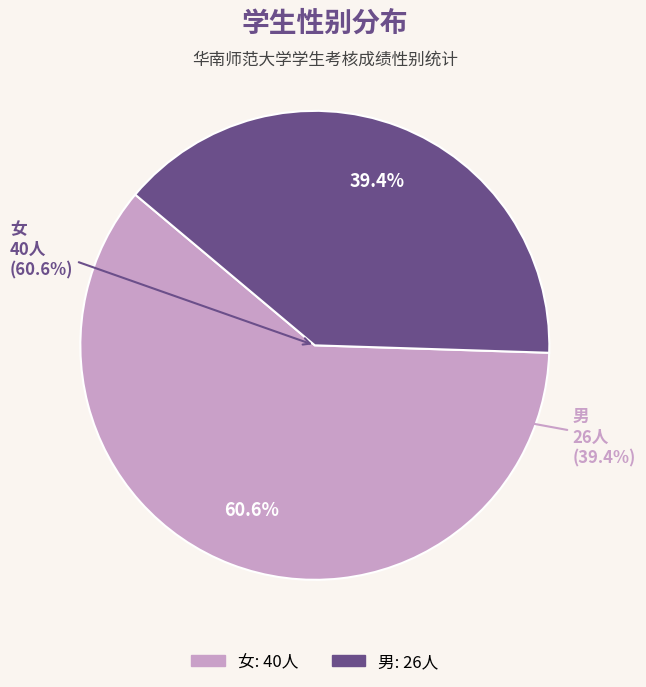

What is the change in value from 女 to 男?

-14